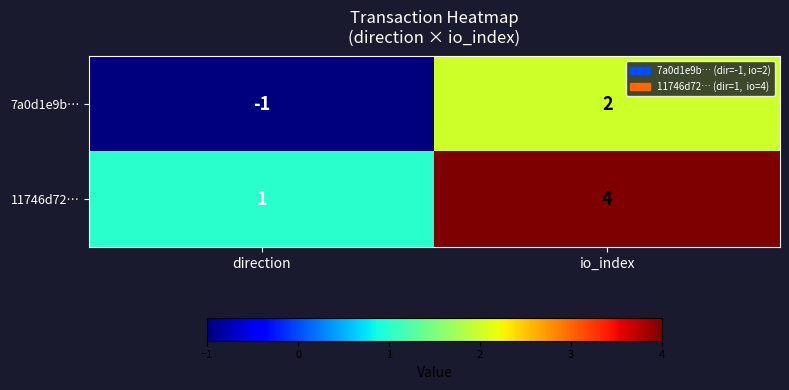

What is the difference between the 7a0d1e9b… values at direction and io_index?

3